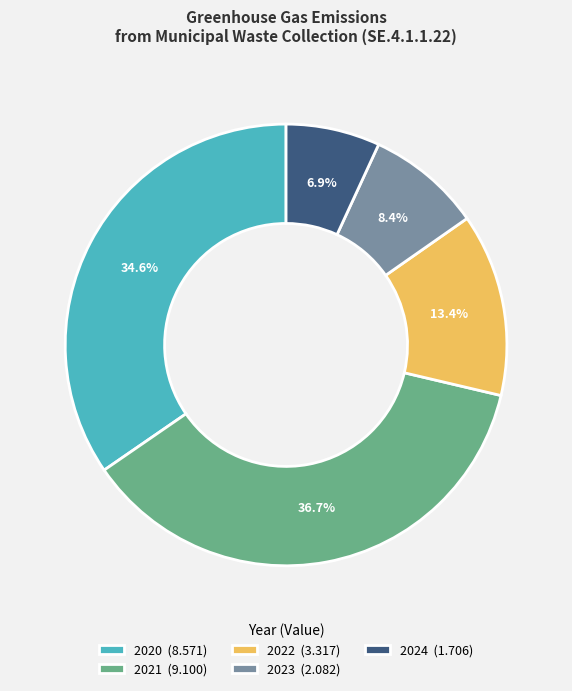

Combined, do 2024 and 2023 account for over 50%?

No